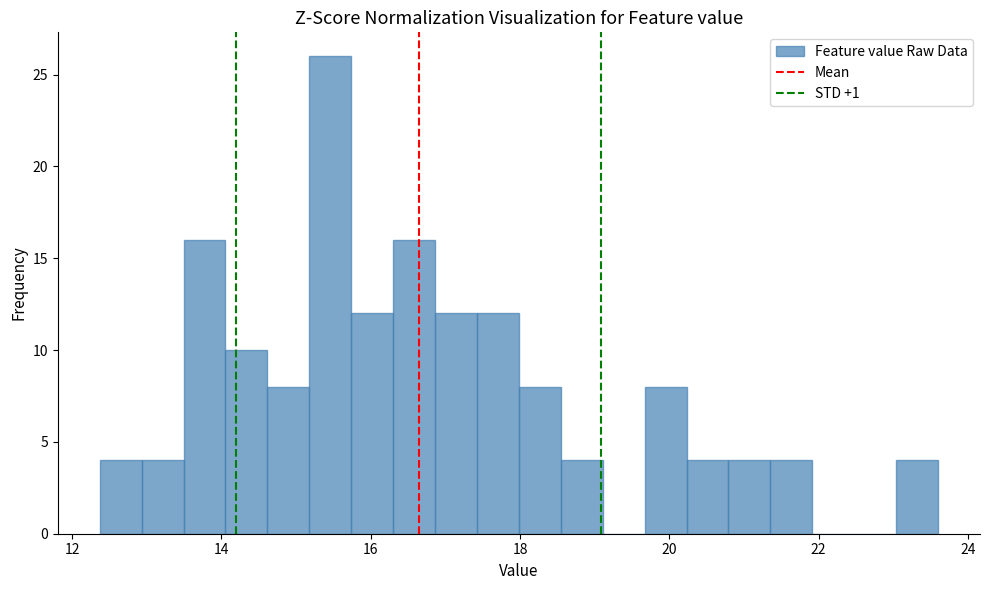

Read against the x-axis, roughly where is the centre of the tallest bar?

15.4